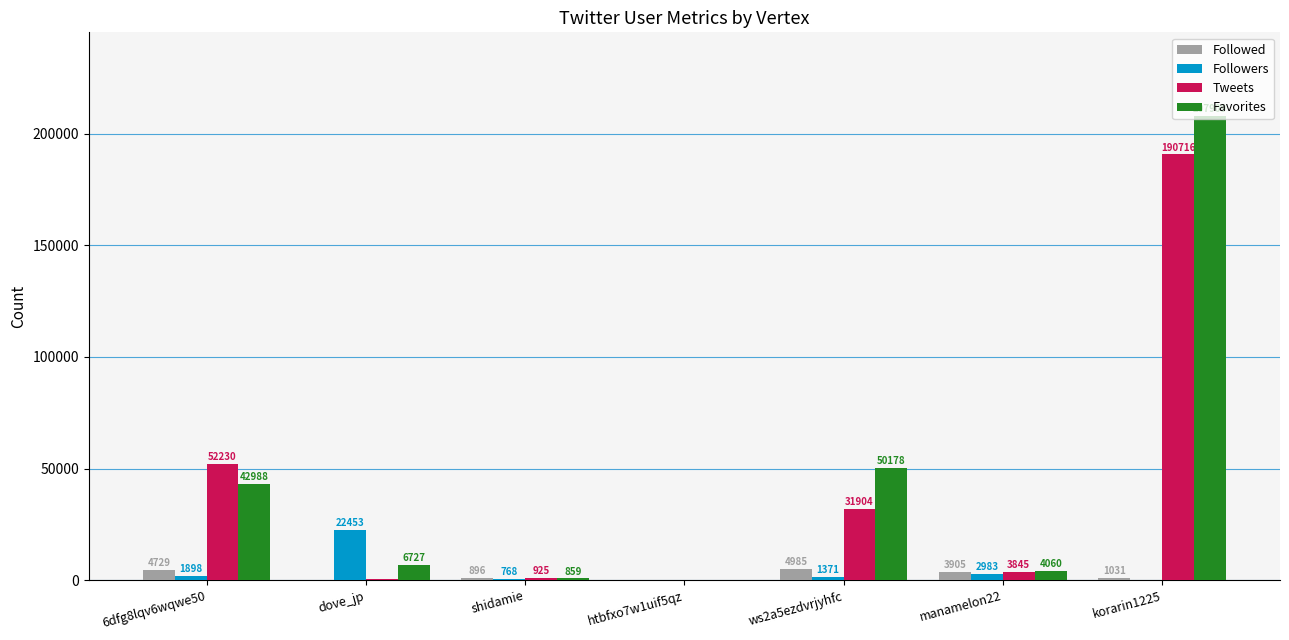

What is the approximate value of Tweets at ws2a5ezdvrjyhfc, to the nearest 50?

31900